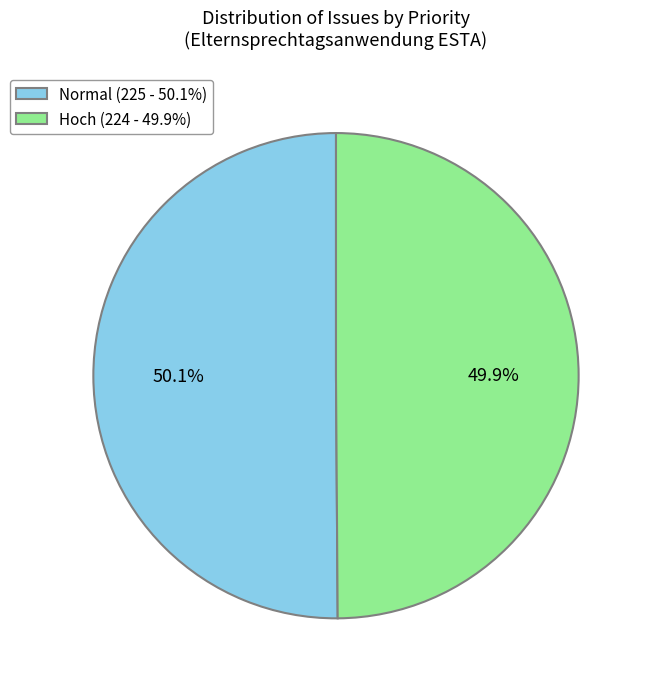

The Hoch slice represents 50% of the pie. True or false?

True